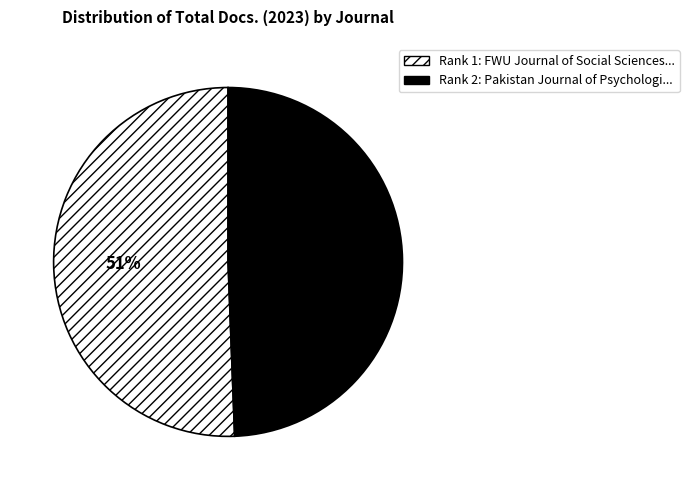

To the nearest percent, what is the average slice percentage?

50%